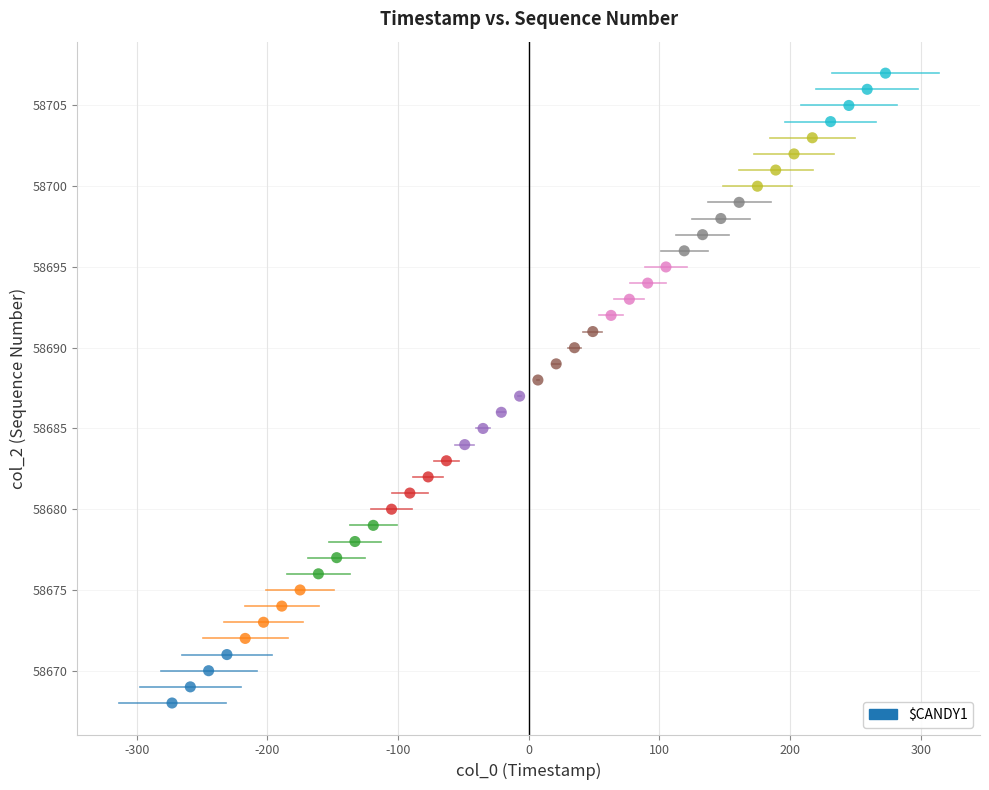

What is the range of Y values (max minus min)?

39